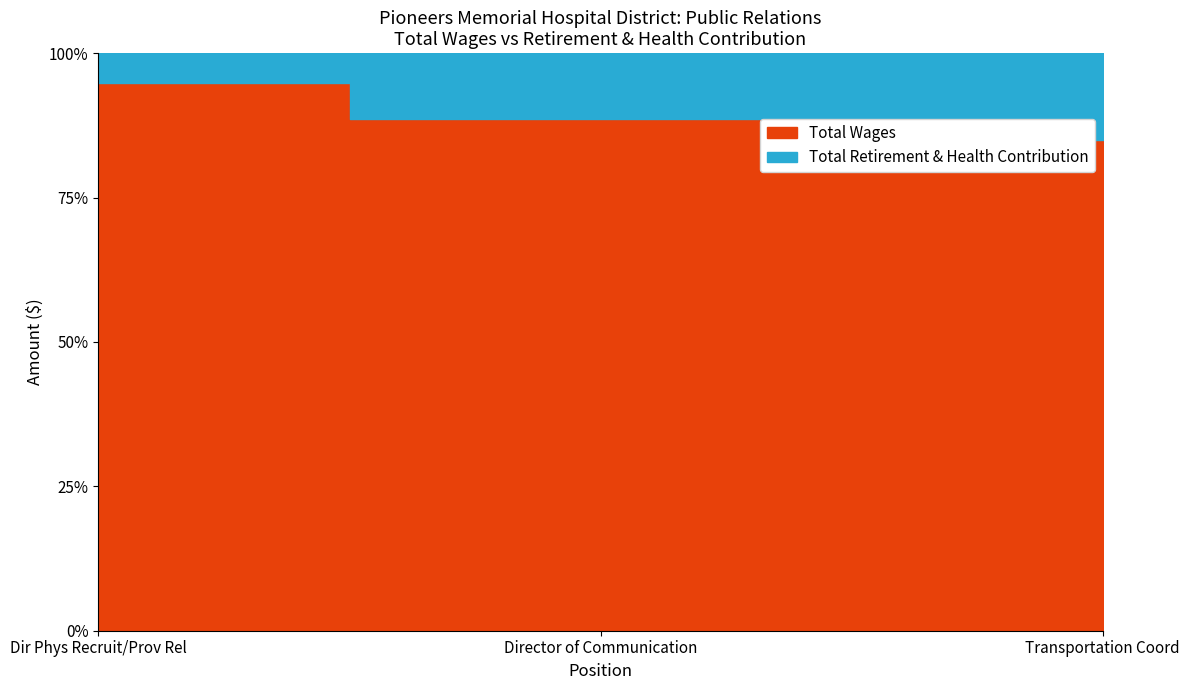

How many distinct data groups are displayed?

2